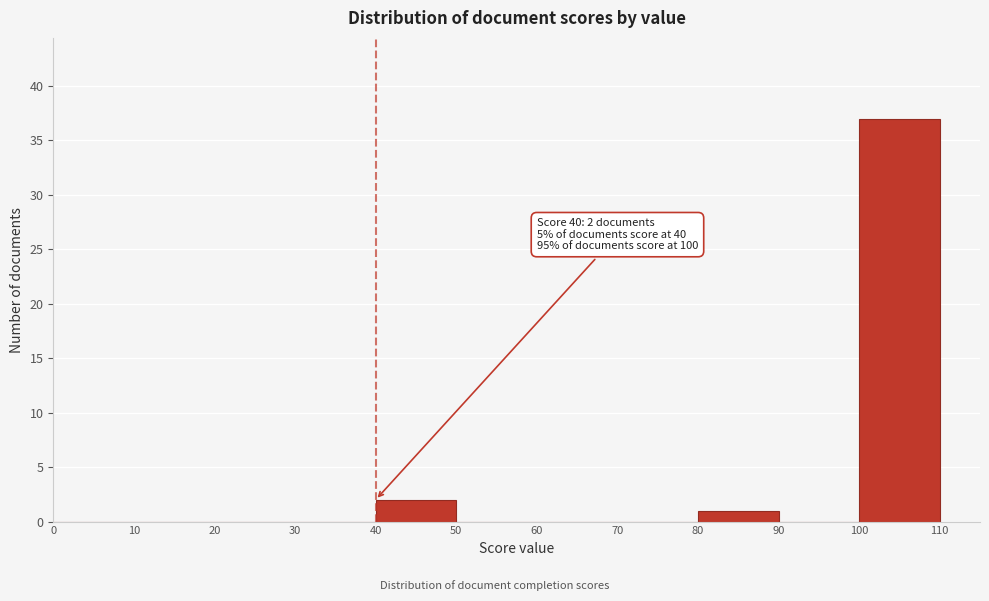

Over which range of the x-axis is the bar tallest?

100 to 110